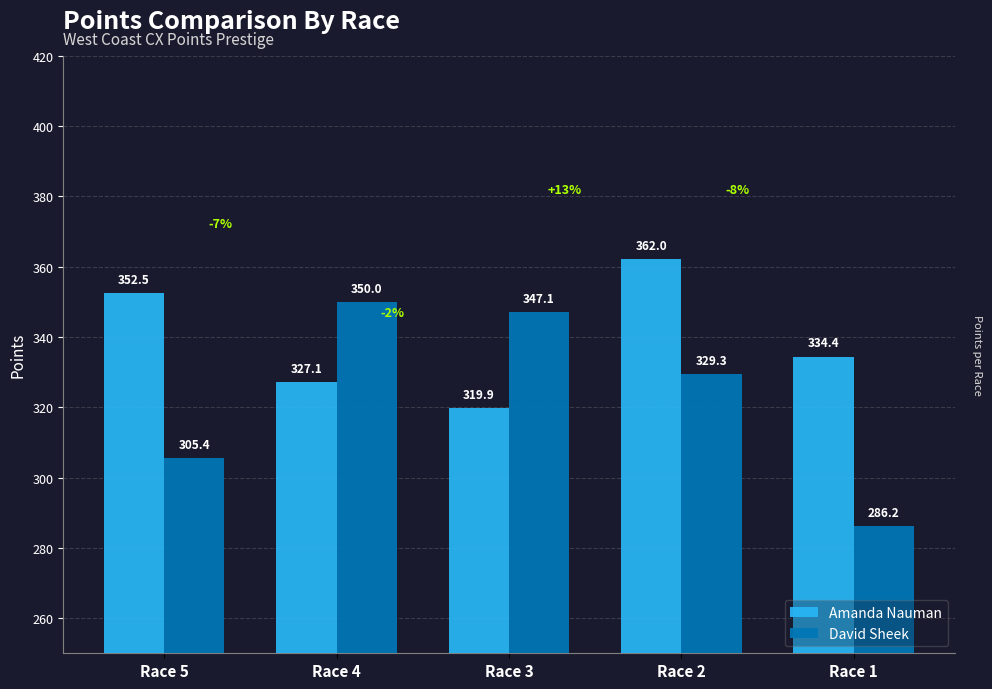

What are all the series names shown in the legend?

Amanda Nauman, David Sheek